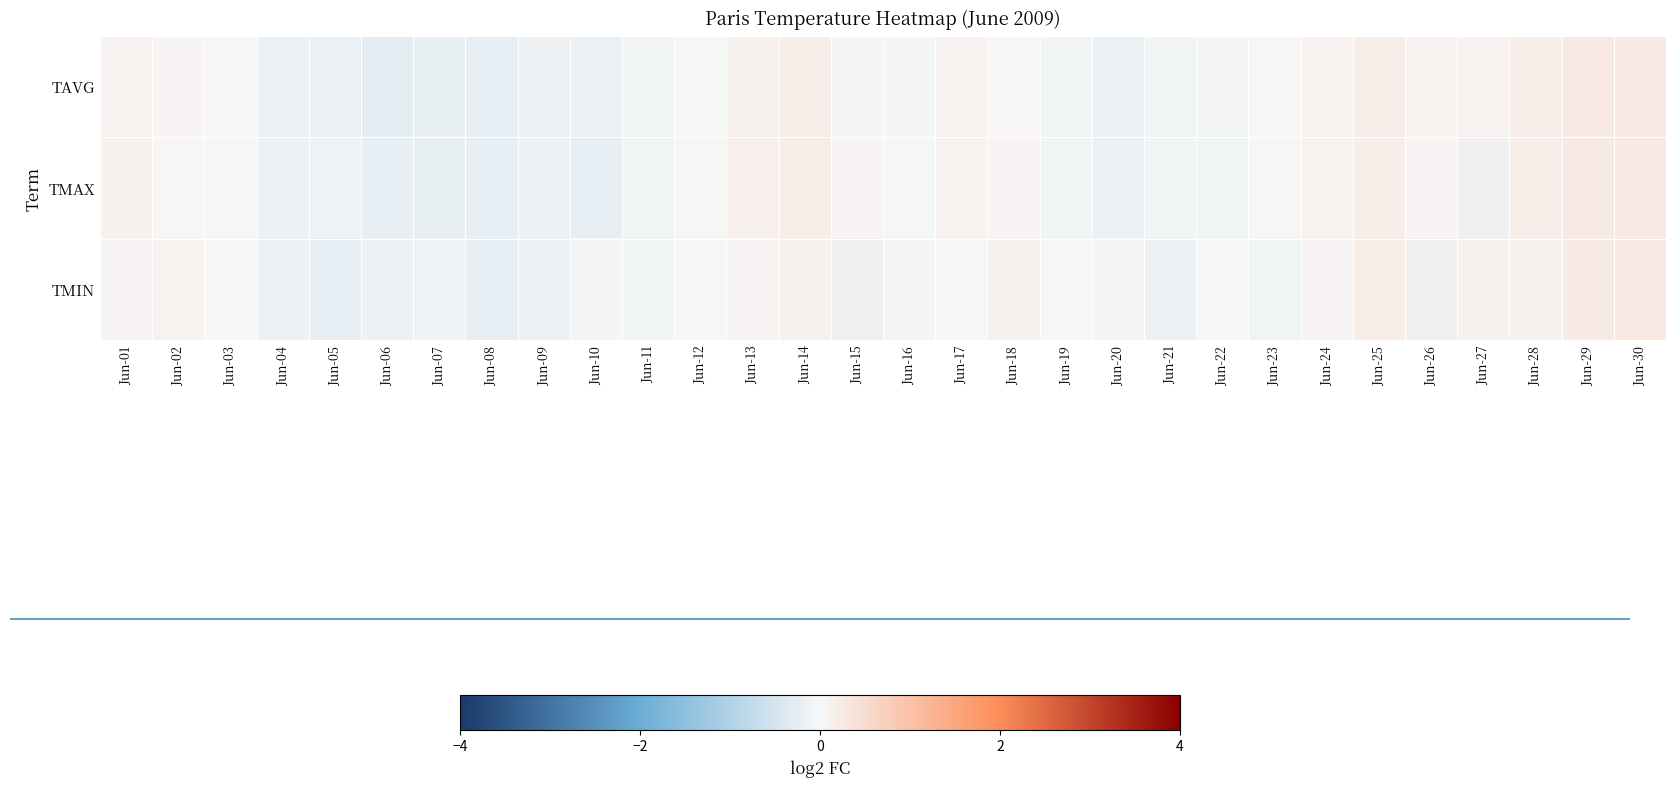

At which category is the sum across all series the highest?

Jun-30